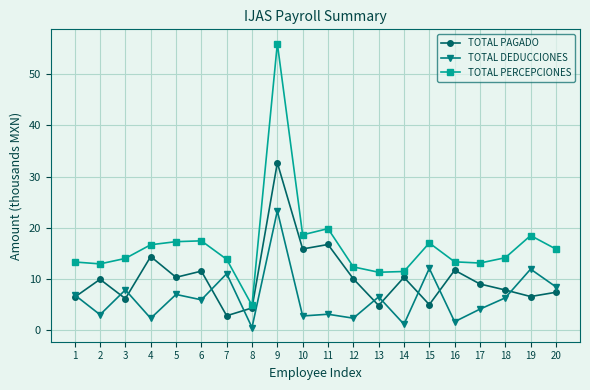

At which category does TOTAL PAGADO reach its first local valley?

3